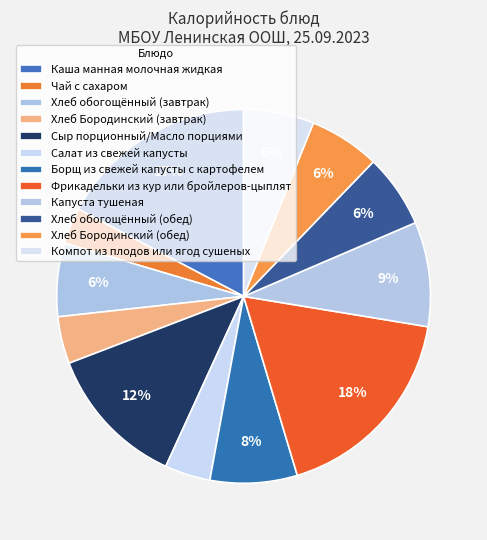

How many slices are in this pie chart?

12